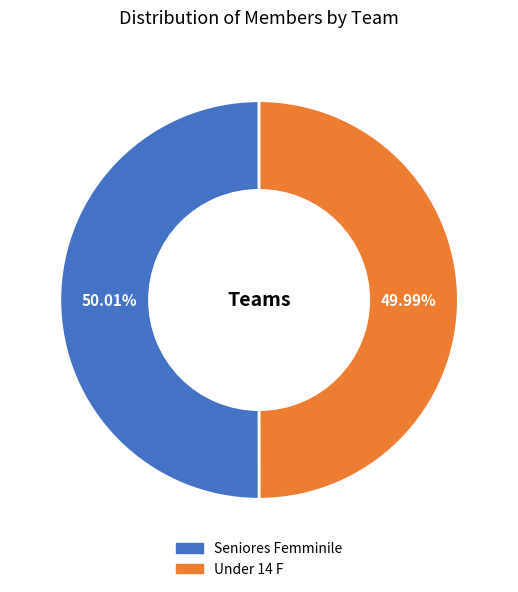

What is the ratio of the value at Seniores Femminile to the value at Under 14 F?

1.0